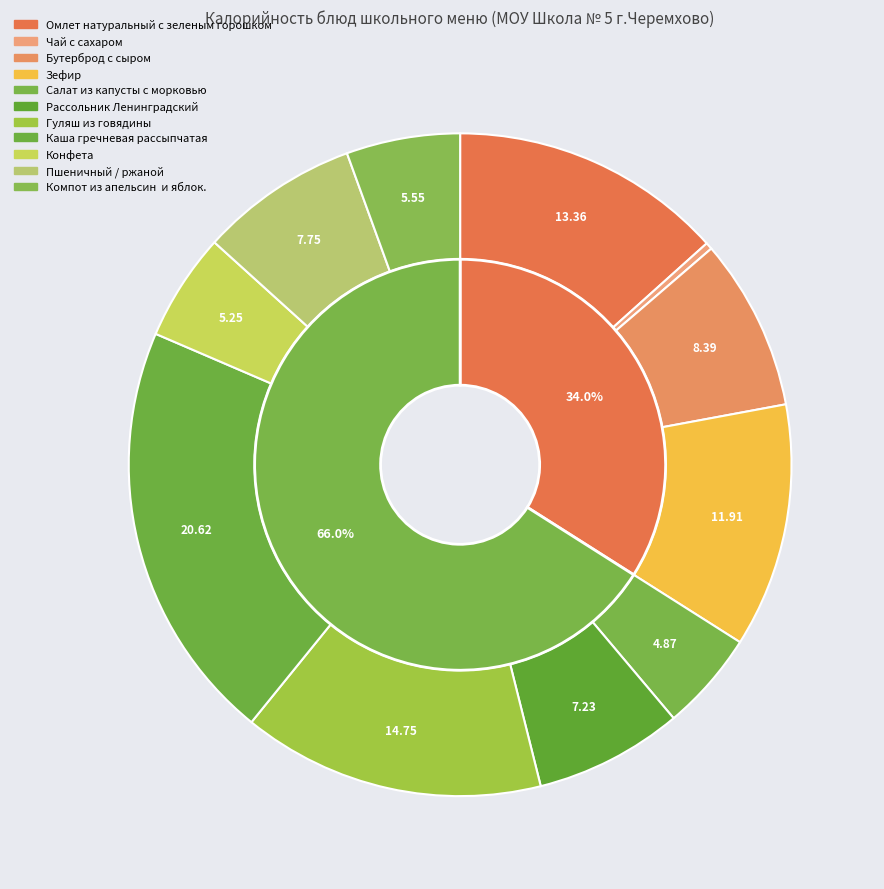

True or false: Пшеничный / ржаной accounts for 1% of the total.

False